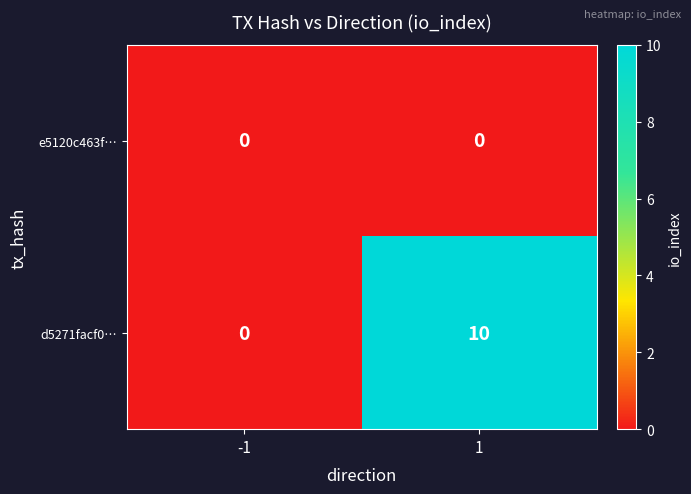

Which series has the largest range (max minus min)?

d5271facf0…